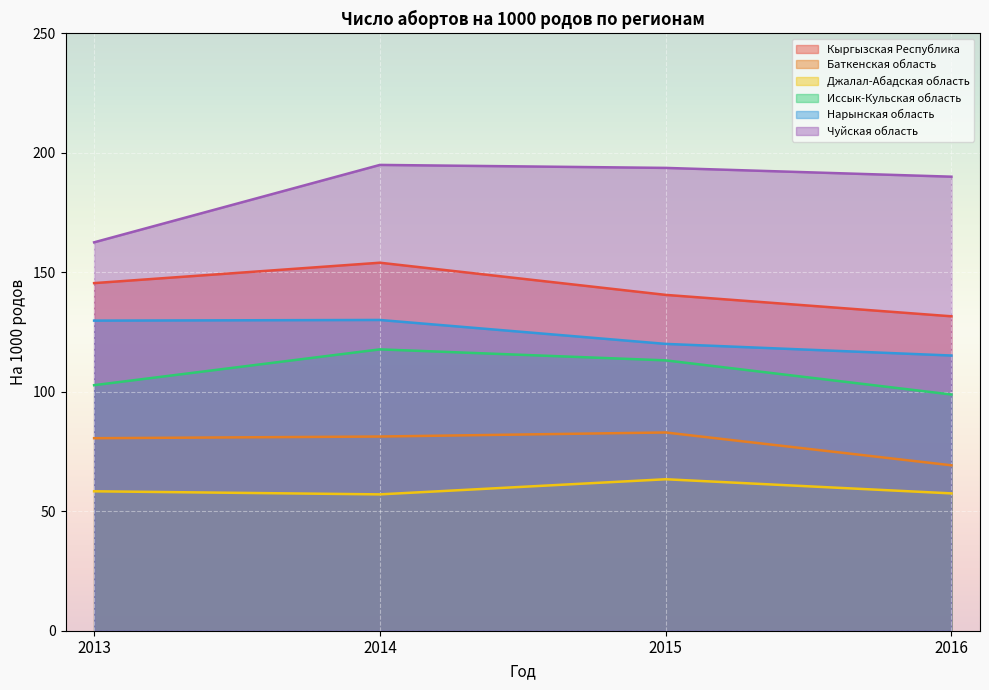

True or false: Чуйская область and Нарынская область intersect in this chart.

False